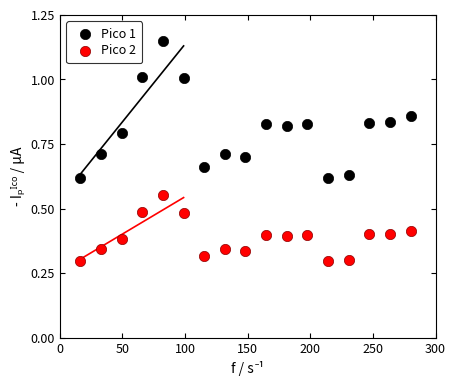

Across all data points, what is the range of X values (max minus min)?

263.5